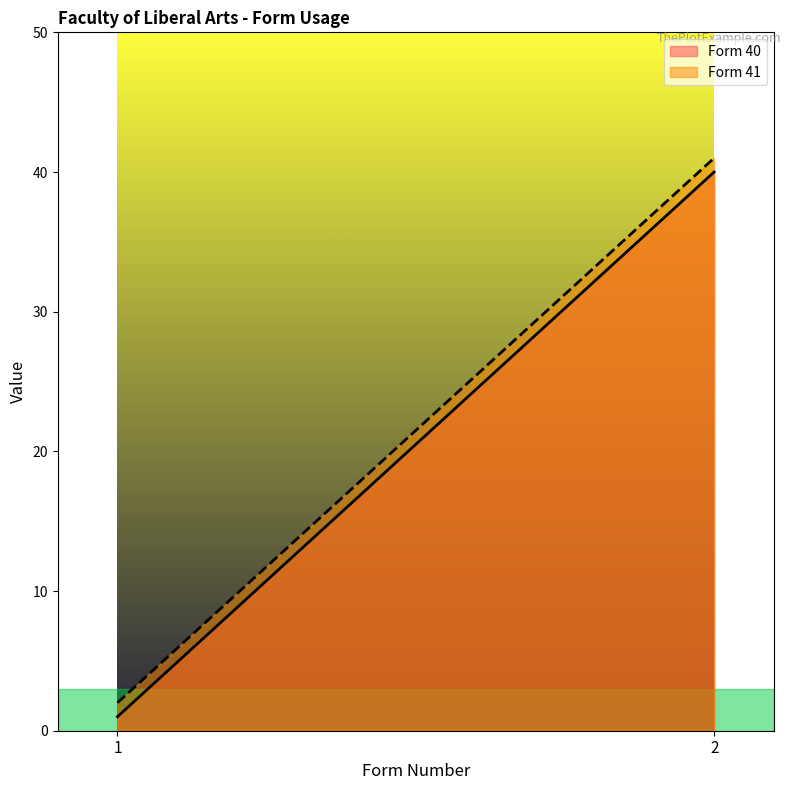

What is the difference between the highest and lowest values at 1?

1